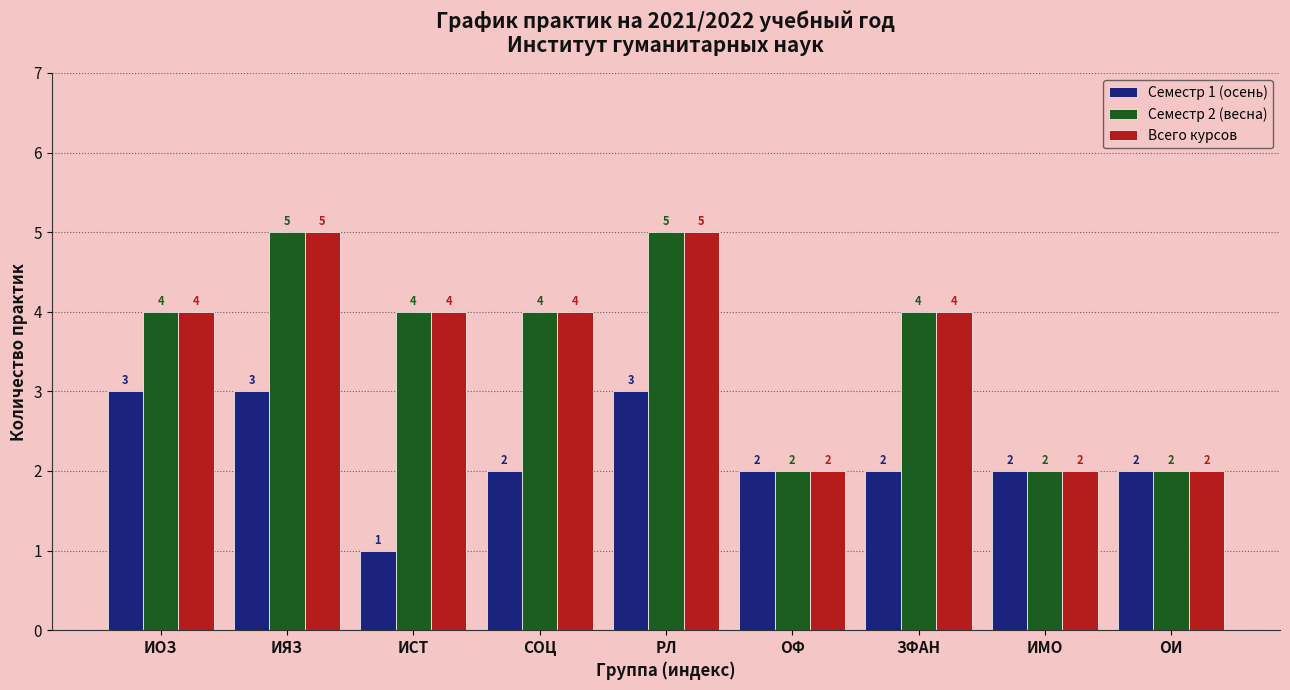

What is the label of the 7th bar from the right?

ИСТ